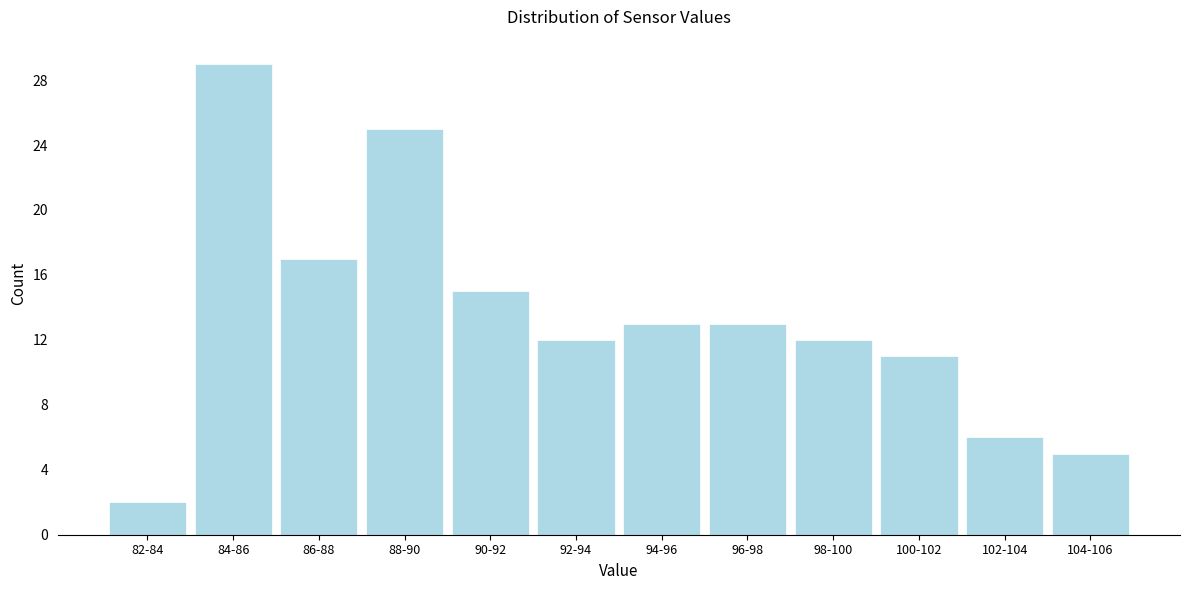

Reading left to right, list all the values displayed in this chart.

2	29	17	25	15	12	13	13	12	11	6	5